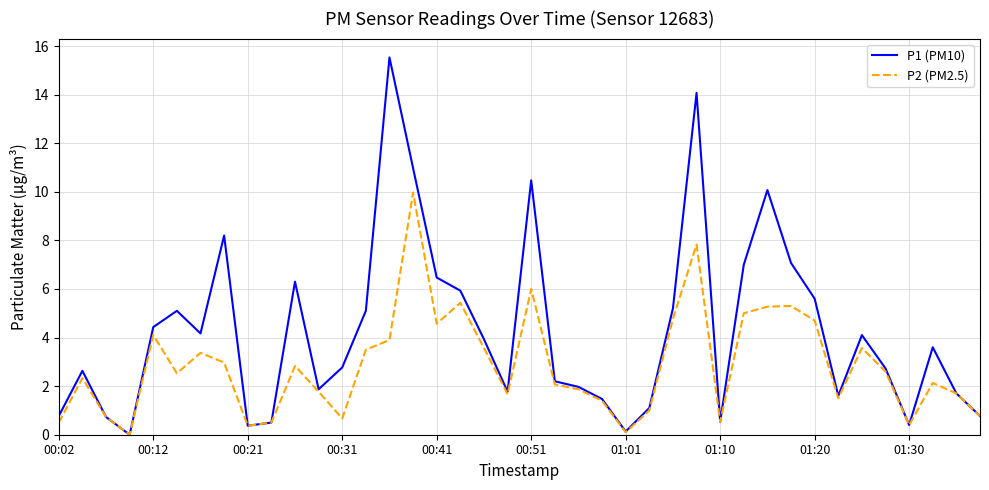

What is the highest value of the P2 (PM2.5) series?

10.0